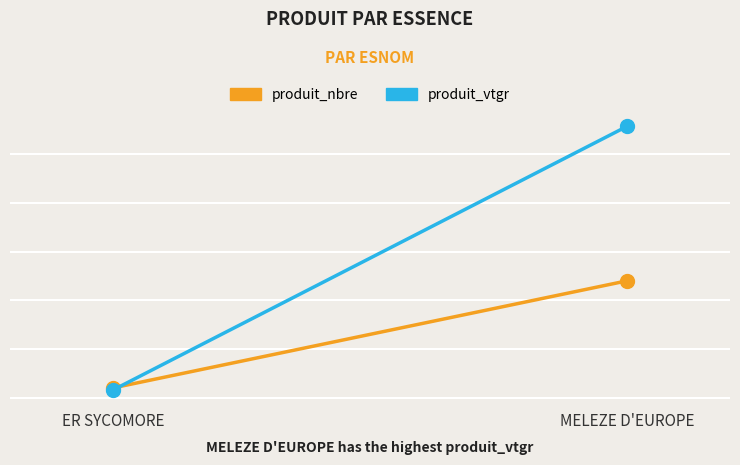

At MELEZE D'EUROPE, list the series in order from largest to smallest.

produit_vtgr, produit_nbre